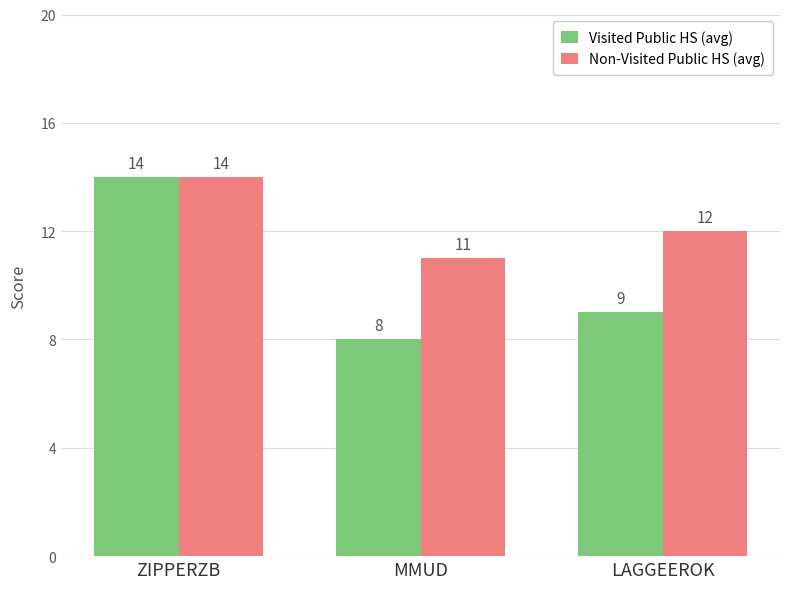

Is it true that Non-Visited Public HS (avg) equals 19 at MMUD?

False